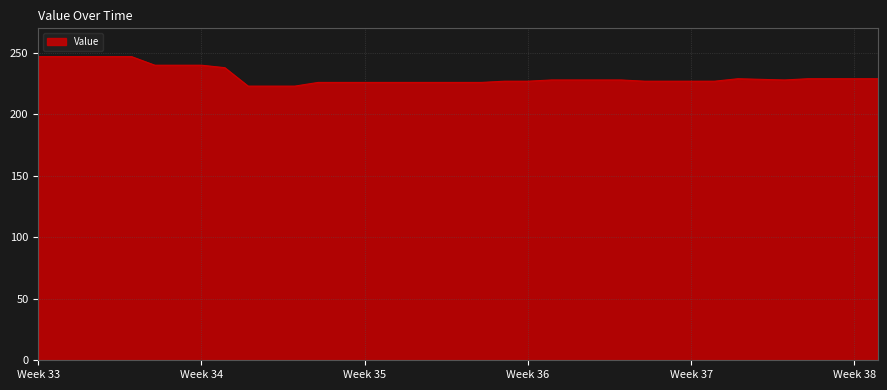

What is the difference between the maximum and minimum values?

24